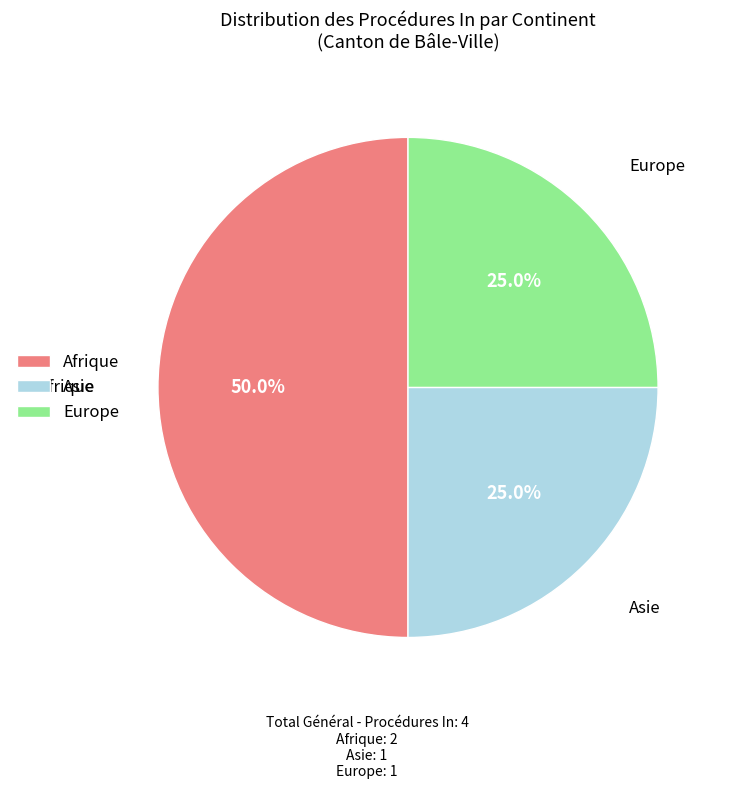

What portion of the pie excludes Asie?

75.0%